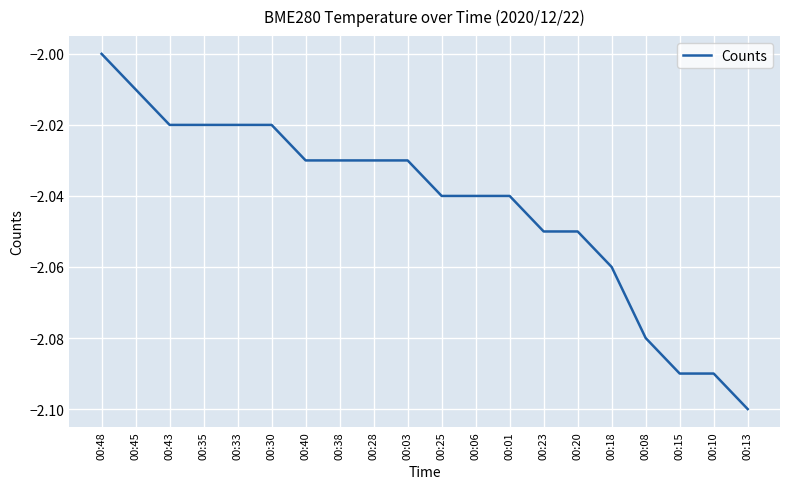

True or false: the data shows -2.0 at 00:23.

True